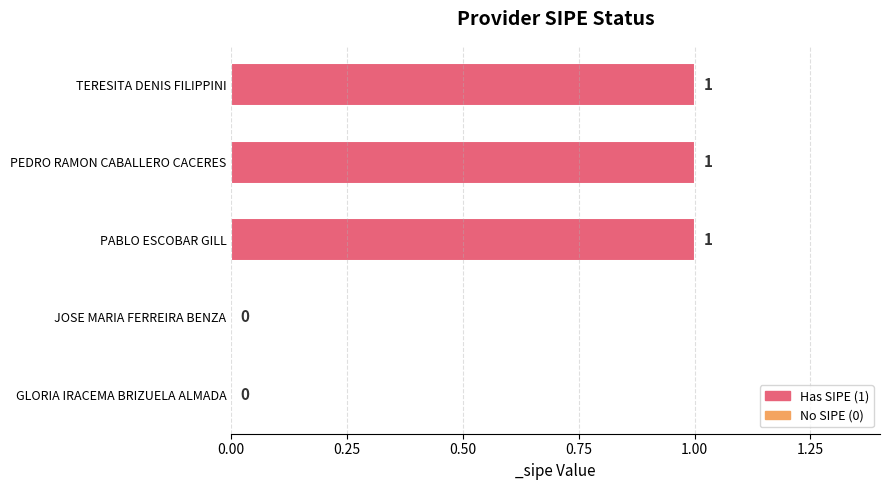

What is the greatest value displayed?

1